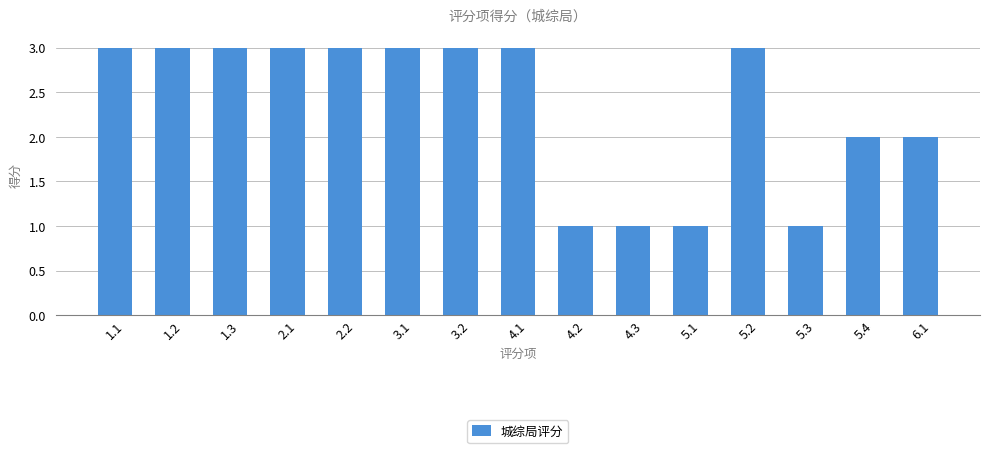

How many bars are there in total?

15